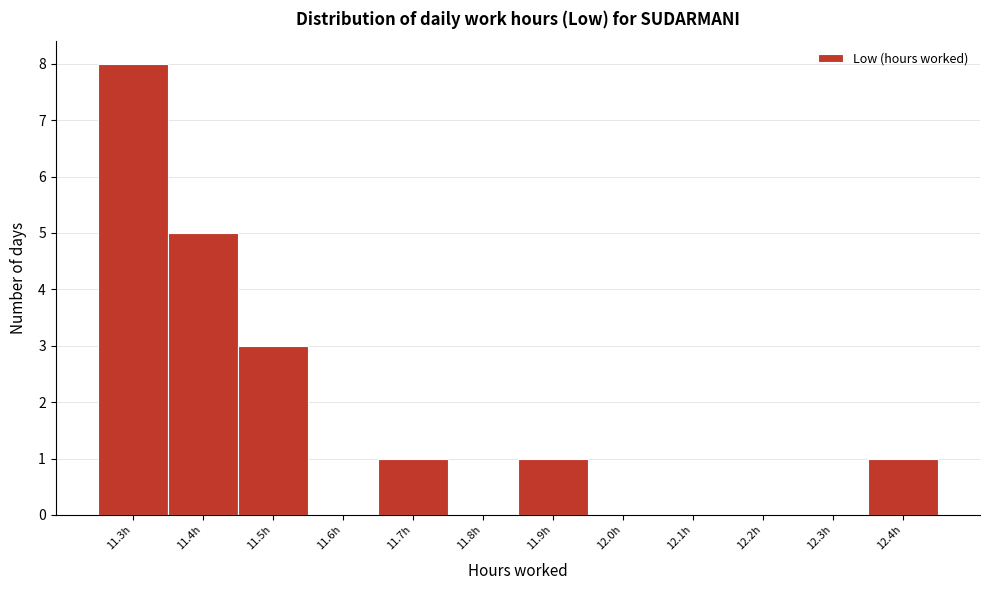

Reading left to right, what are all the values shown in this chart?

11.3h=8	11.4h=5	11.5h=3	11.6h=0	11.7h=1	11.8h=0	11.9h=1	12.0h=0	12.1h=0	12.2h=0	12.3h=0	12.4h=1